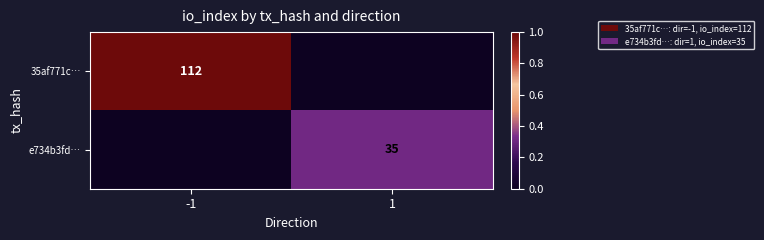

Is it true that 35af771c… equals 112 at -1?

True